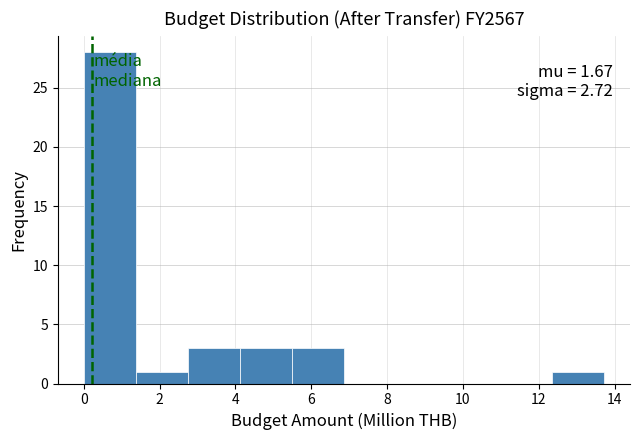

Over which range of the x-axis is the bar tallest?

0.0 to 1.4